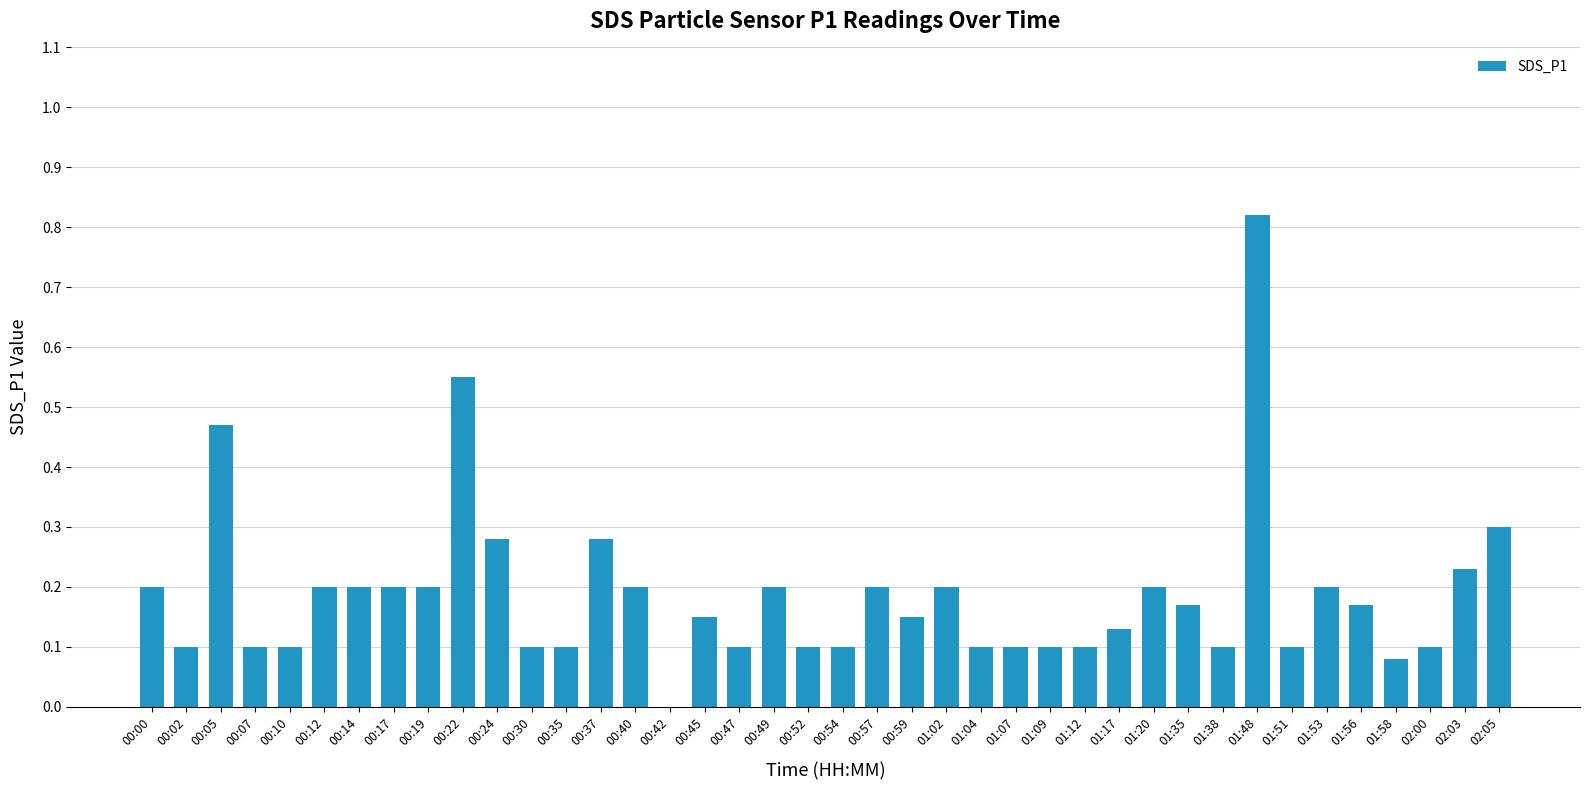

What is the sum of all values?

7.5